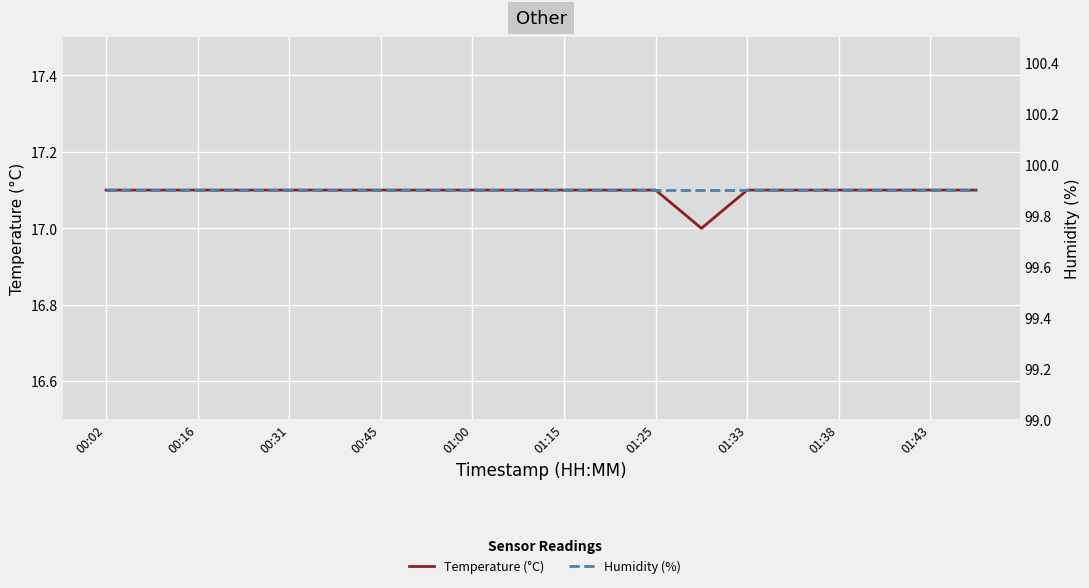

What is the sum of all Humidity (%) values?

1998.0